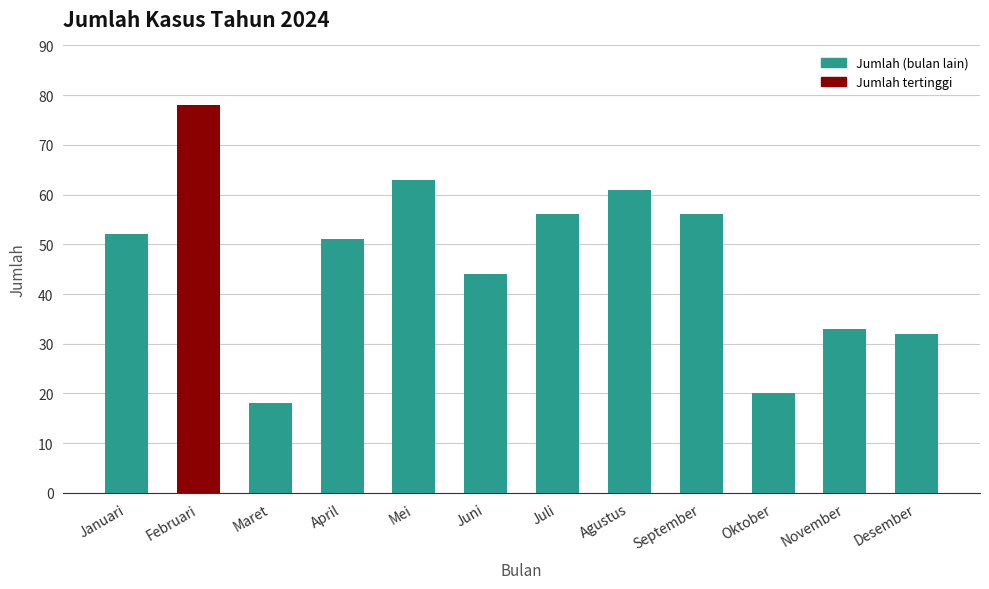

What is the greatest value displayed?

78